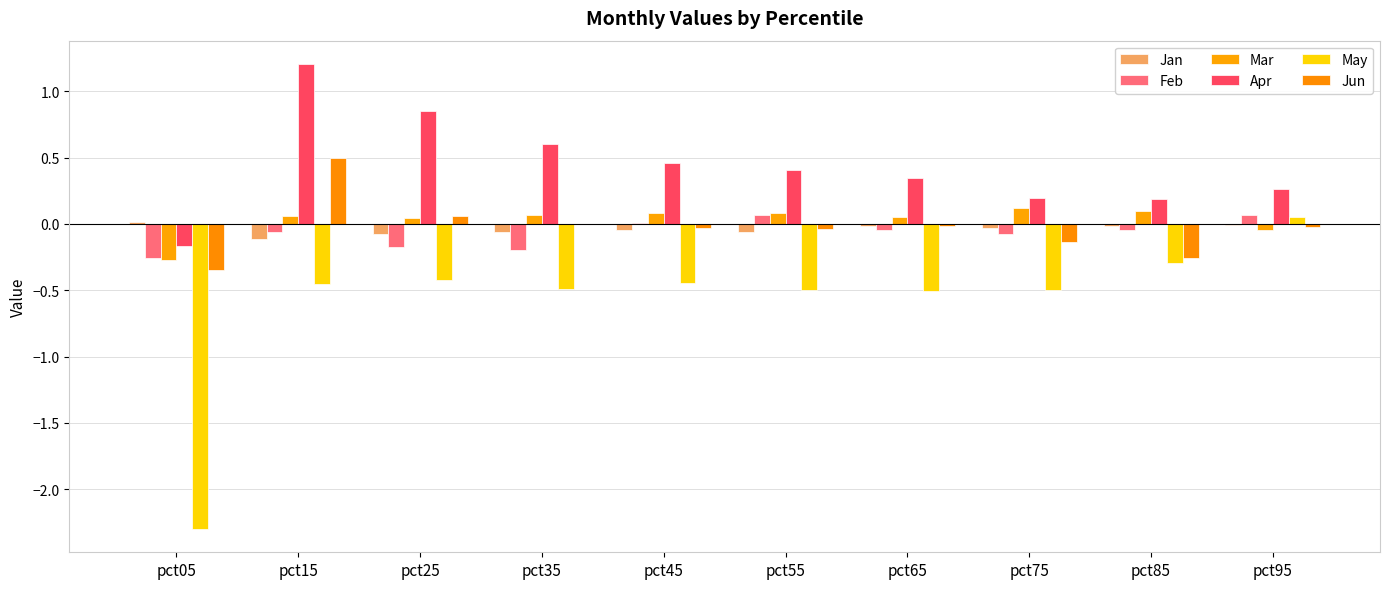

How many data points in Apr are above 0?

9